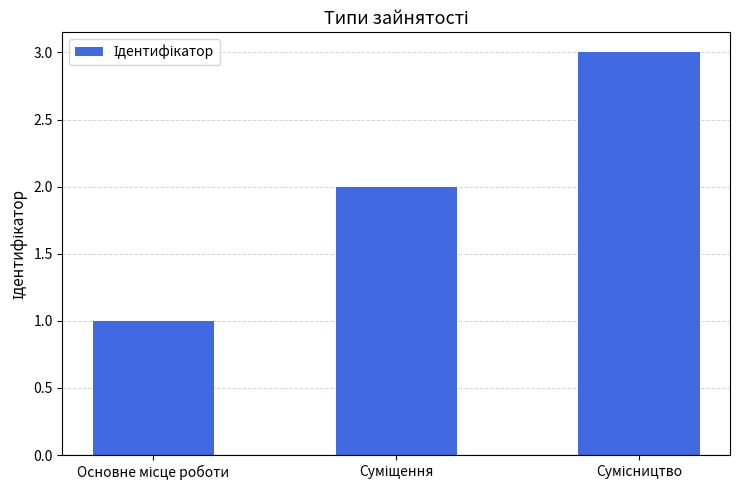

What is the value of the 2nd bar from the left?

2